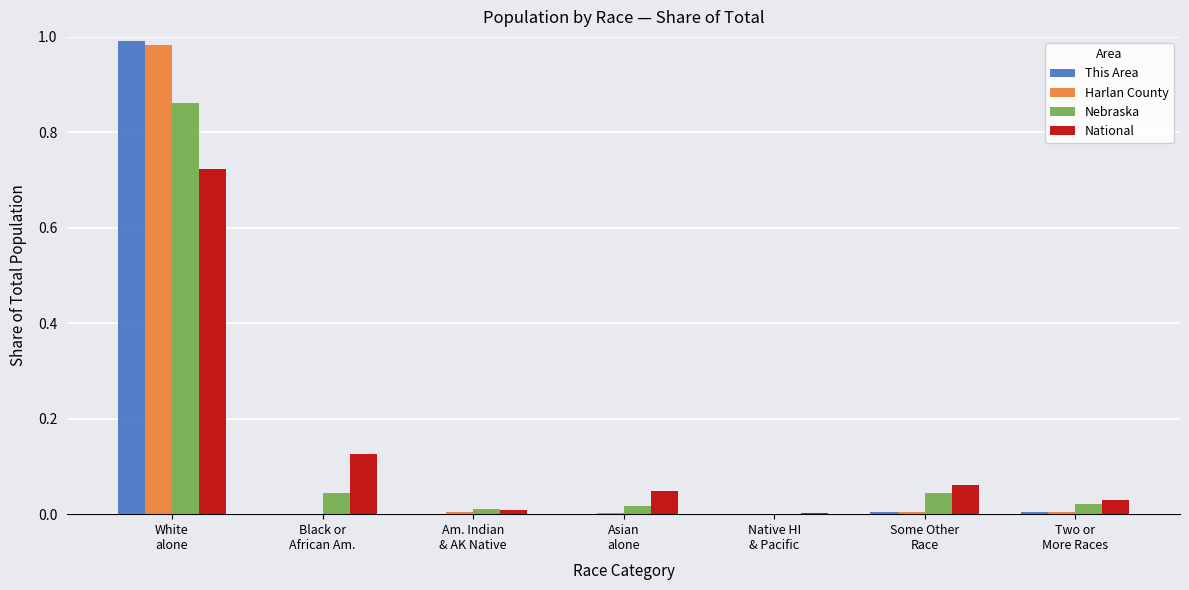

How many groups of bars are there?

7